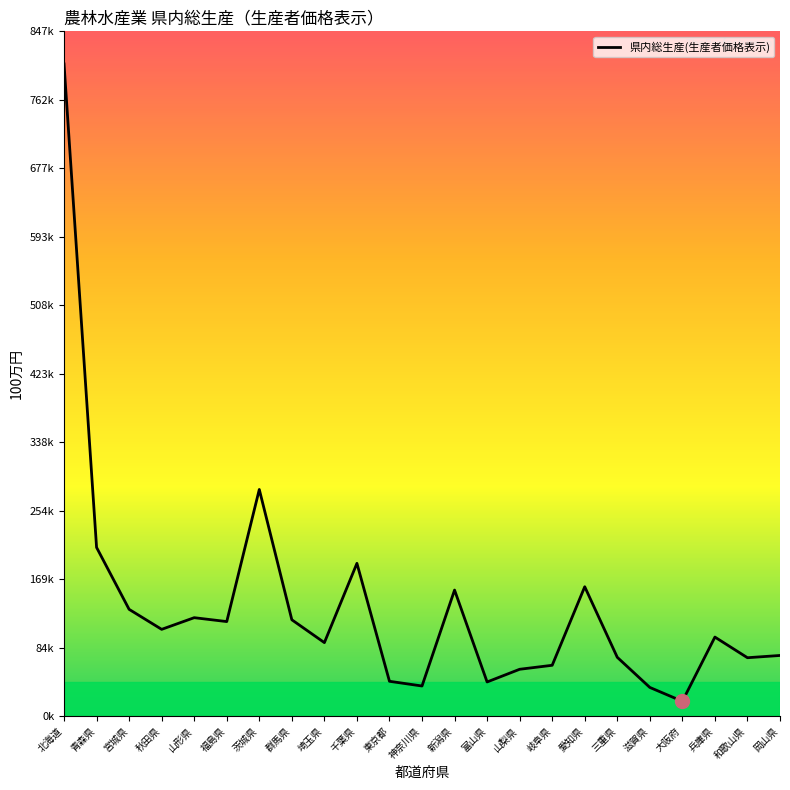

Which has a higher value, 群馬県 or 青森県?

青森県